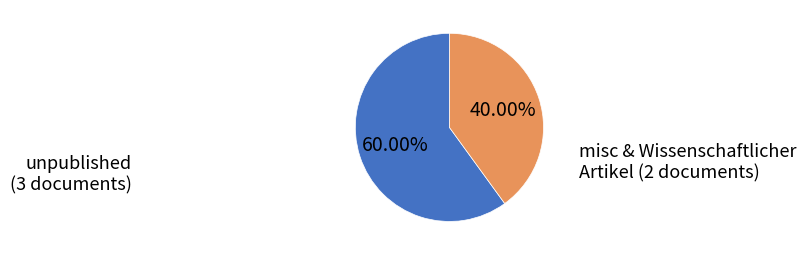

How many segments does this pie chart have?

2